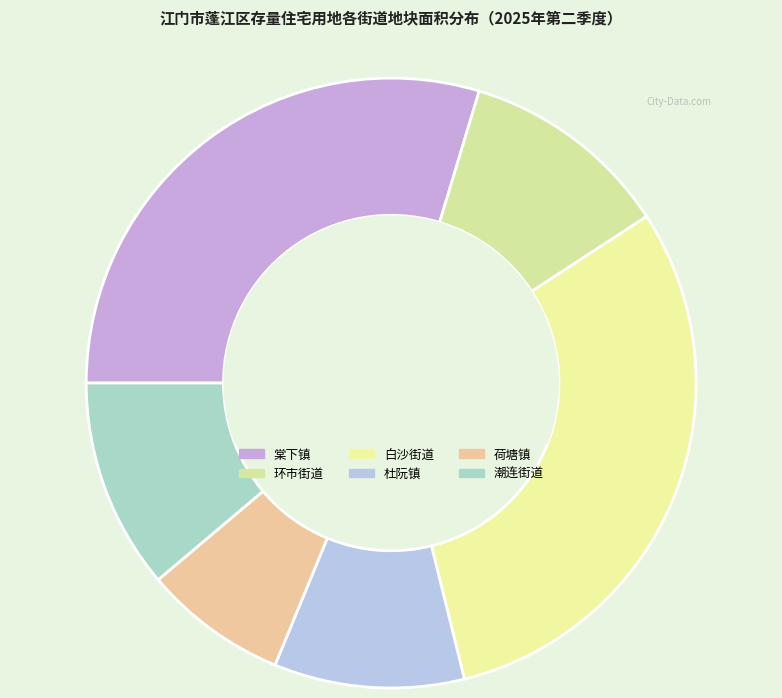

To the nearest percent, what portion does 环市街道 represent?

11%